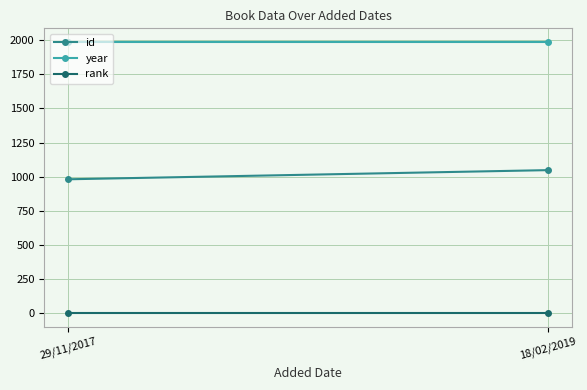

How many distinct data groups are displayed?

3